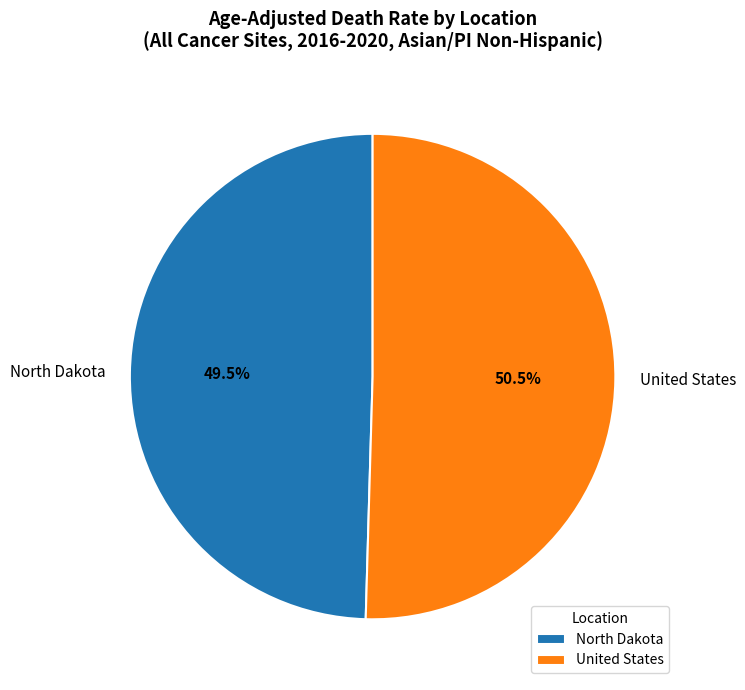

Is the sum of United States and North Dakota greater than half?

Yes